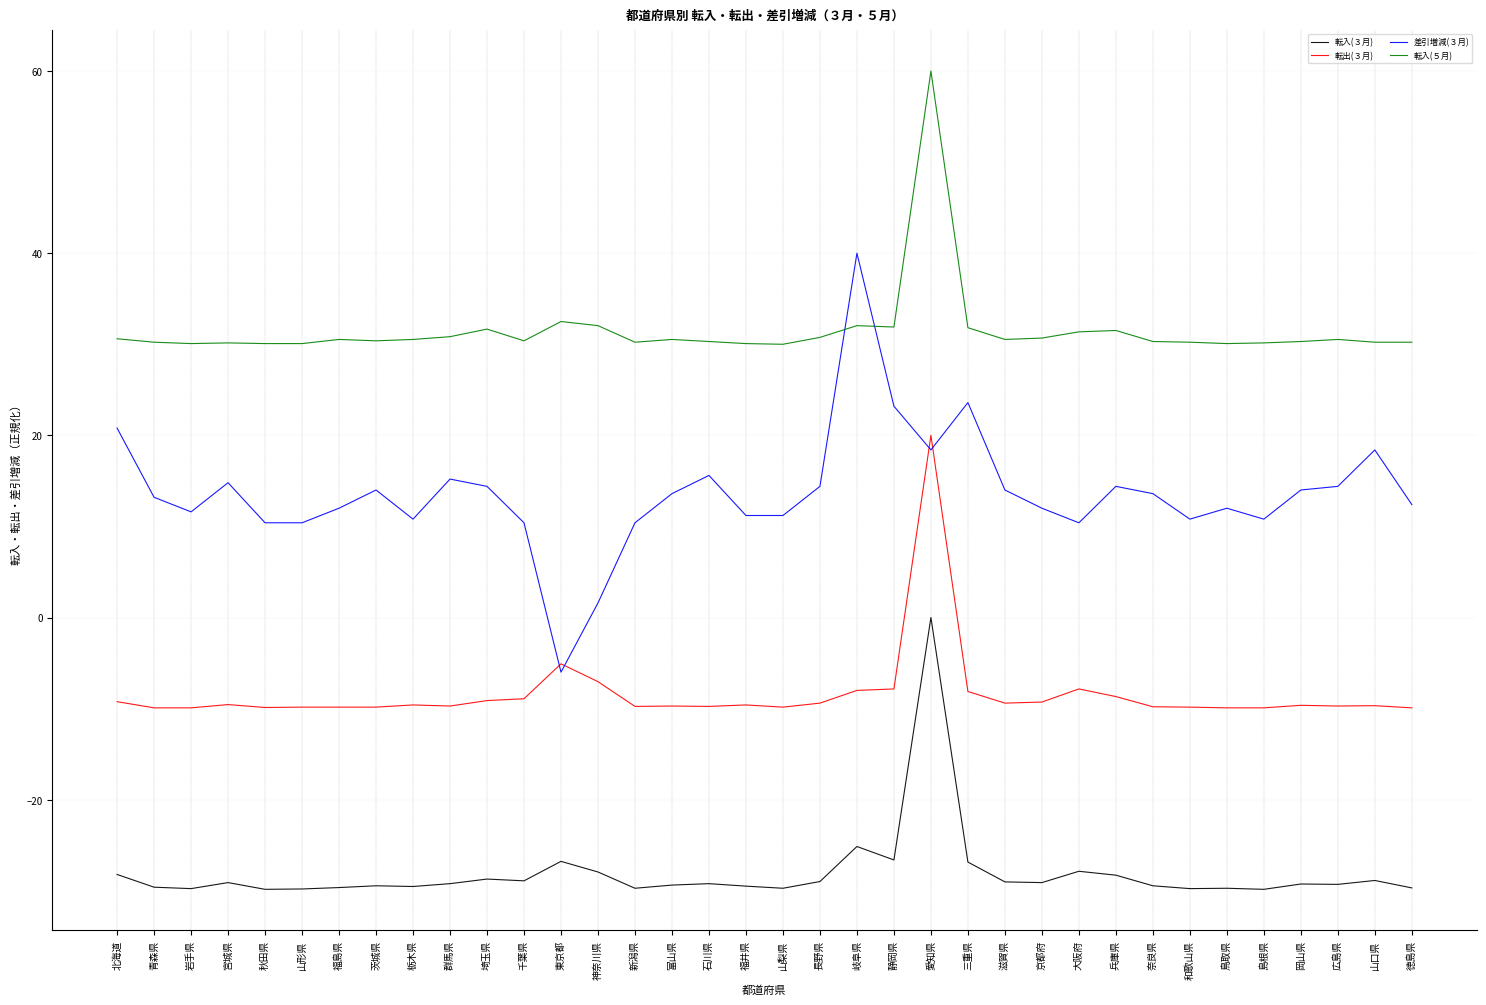

Where is 転入(３月) nearest to the value -14?

岐阜県